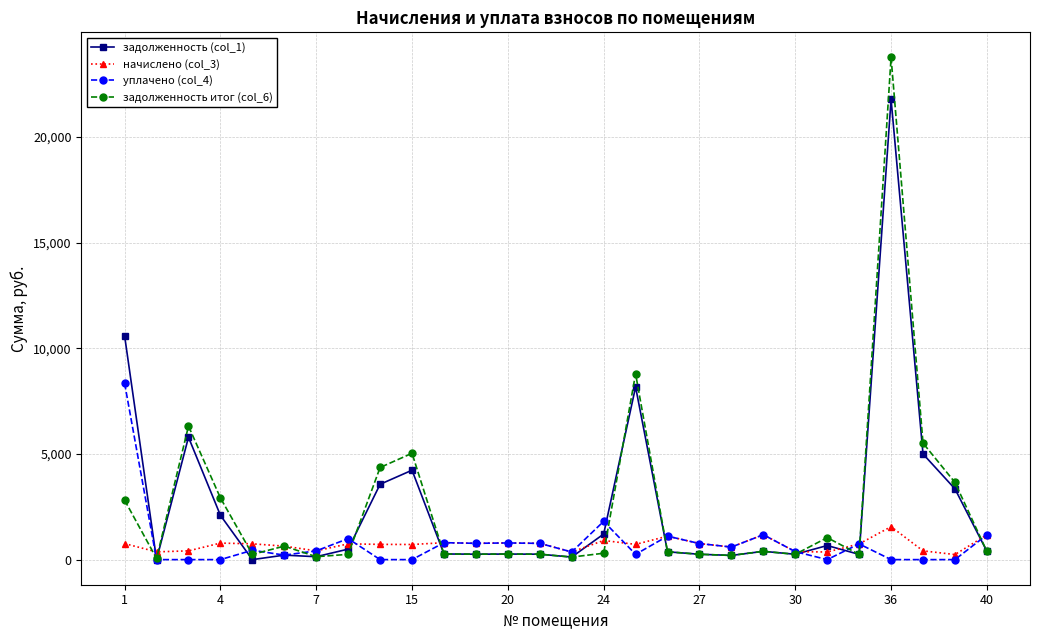

Rank the series by their maximum value, from highest to lowest.

задолженность итог (col_6), задолженность (col_1), уплачено (col_4), начислено (col_3)